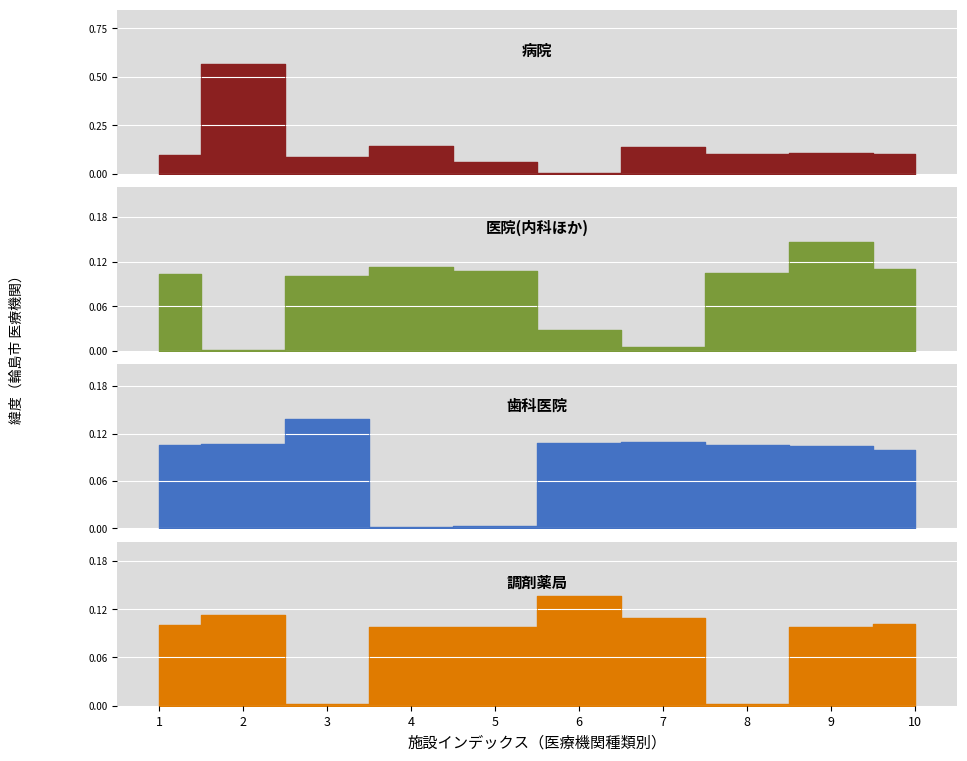

Reading left to right, list all the values displayed in this chart.

病院: 1=0.1	2=0.6	3=0.1	4=0.1	5=0.1	6=0.0	7=0.1	8=0.1	9=0.1	10=0.1
医院(内科ほか): 1=0.1	2=0.0	3=0.1	4=0.1	5=0.1	6=0.0	7=0.0	8=0.1	9=0.1	10=0.1
歯科医院: 1=0.1	2=0.1	3=0.1	4=0.0	5=0.0	6=0.1	7=0.1	8=0.1	9=0.1	10=0.1
調剤薬局: 1=0.1	2=0.1	3=0.0	4=0.1	5=0.1	6=0.1	7=0.1	8=0.0	9=0.1	10=0.1